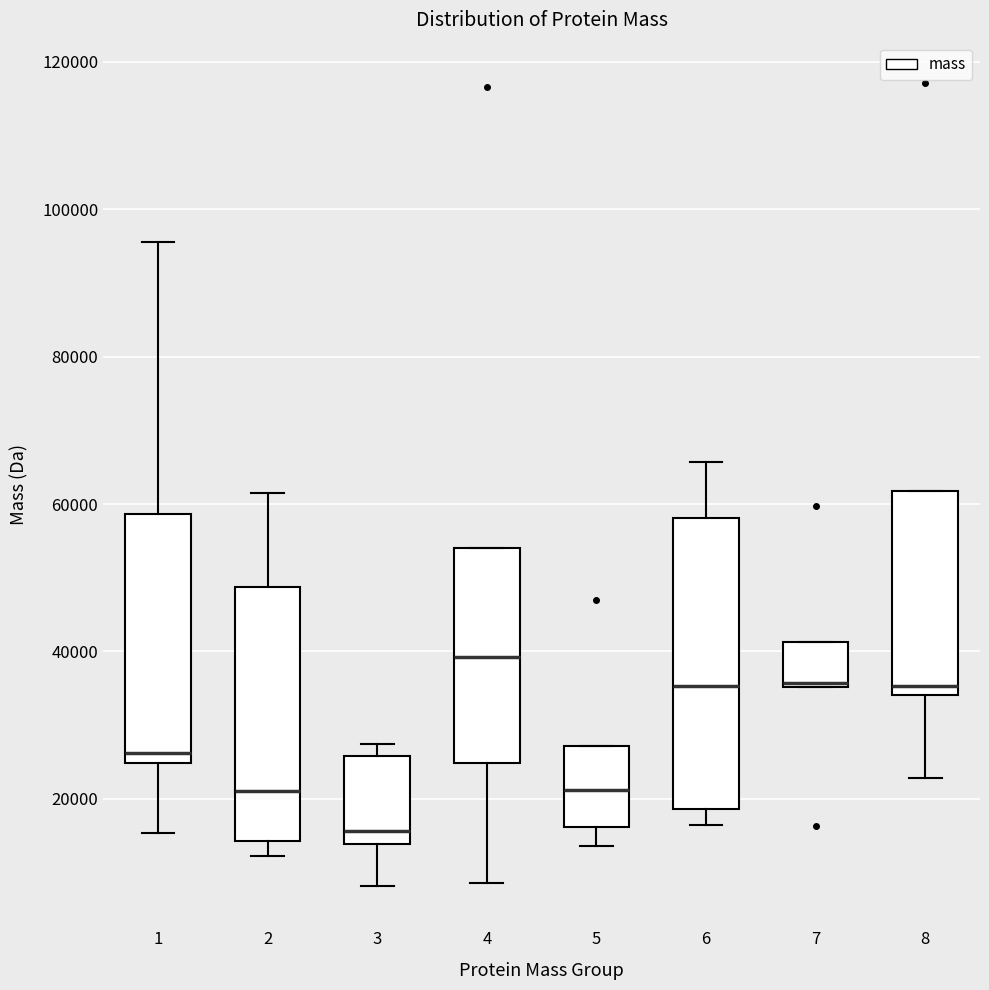

Where does the upper whisker of the box at x = 2 end on the y-axis? The values are not printed on the chart, so give them approximately, as read against the axis.

62000